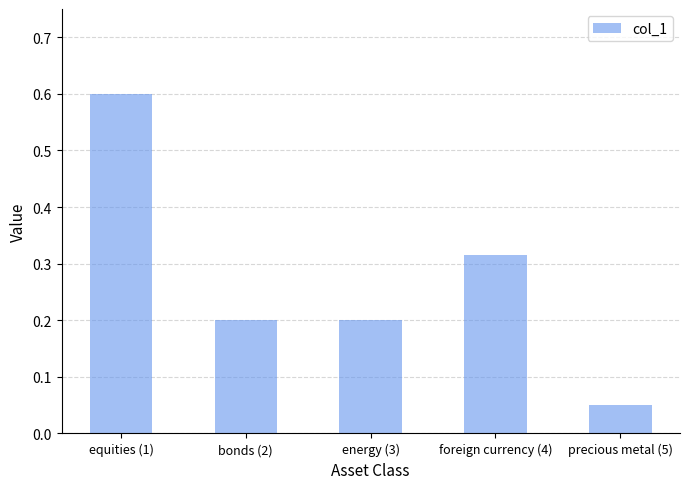

At which category does the chart reach its minimum across all series?

precious metal (5)